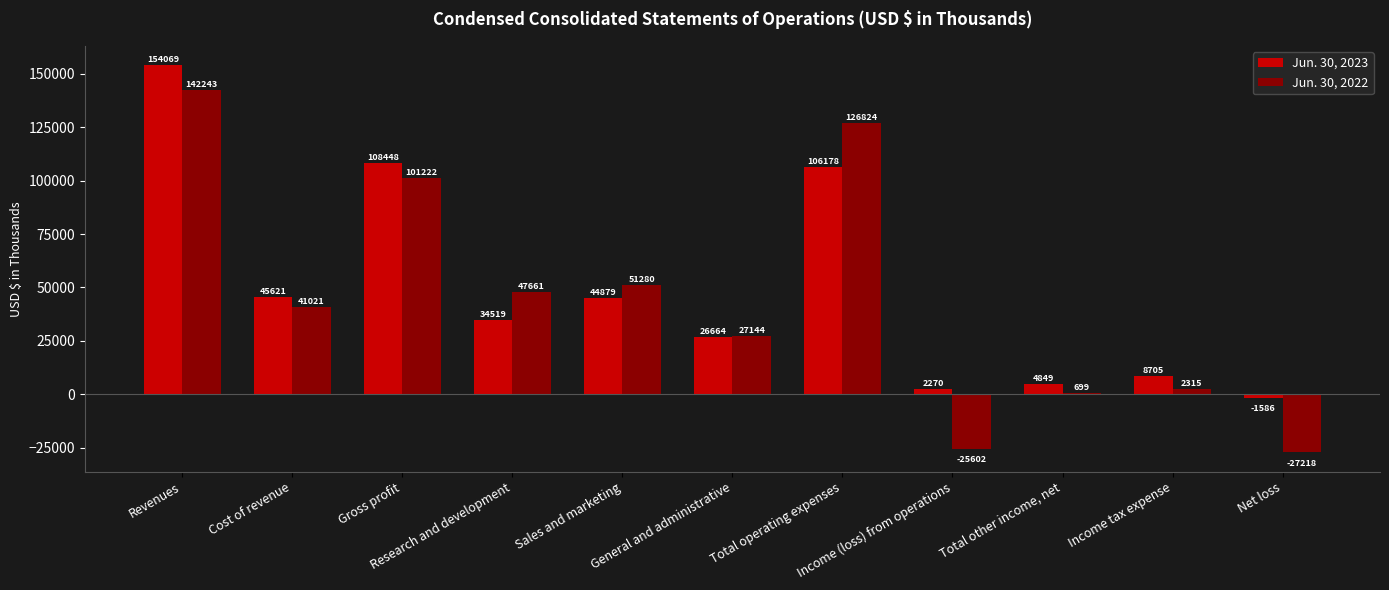

At which category is the sum across all series the highest?

Revenues